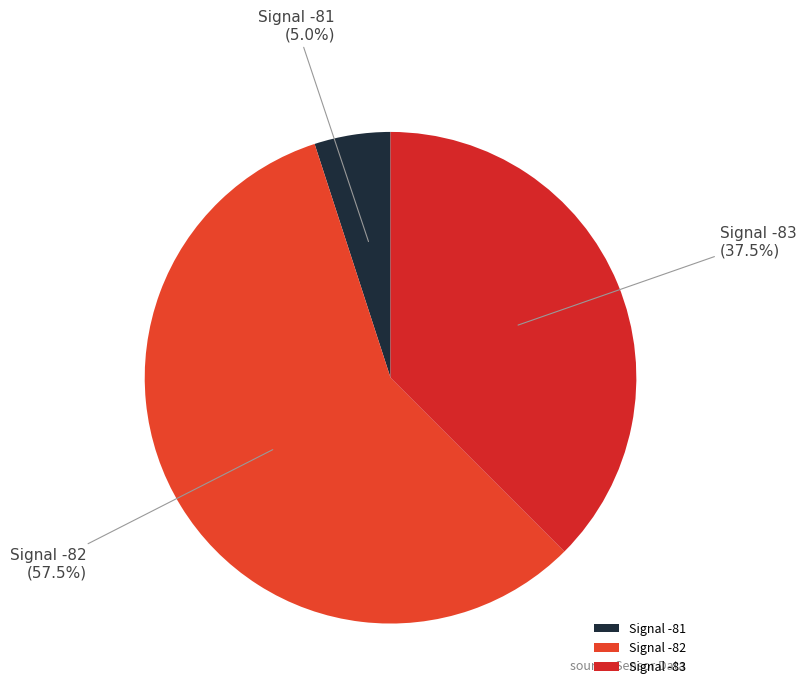

Which category has the smallest portion of the pie?

Signal -81